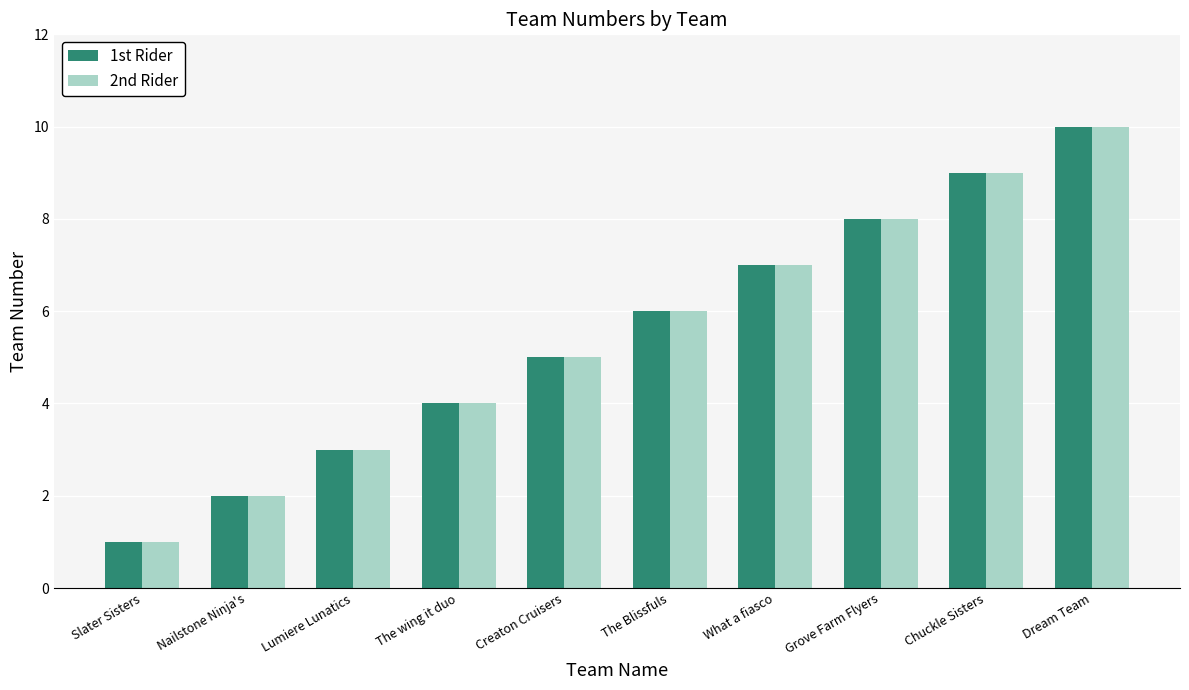

What is the maximum value shown in the chart?

10